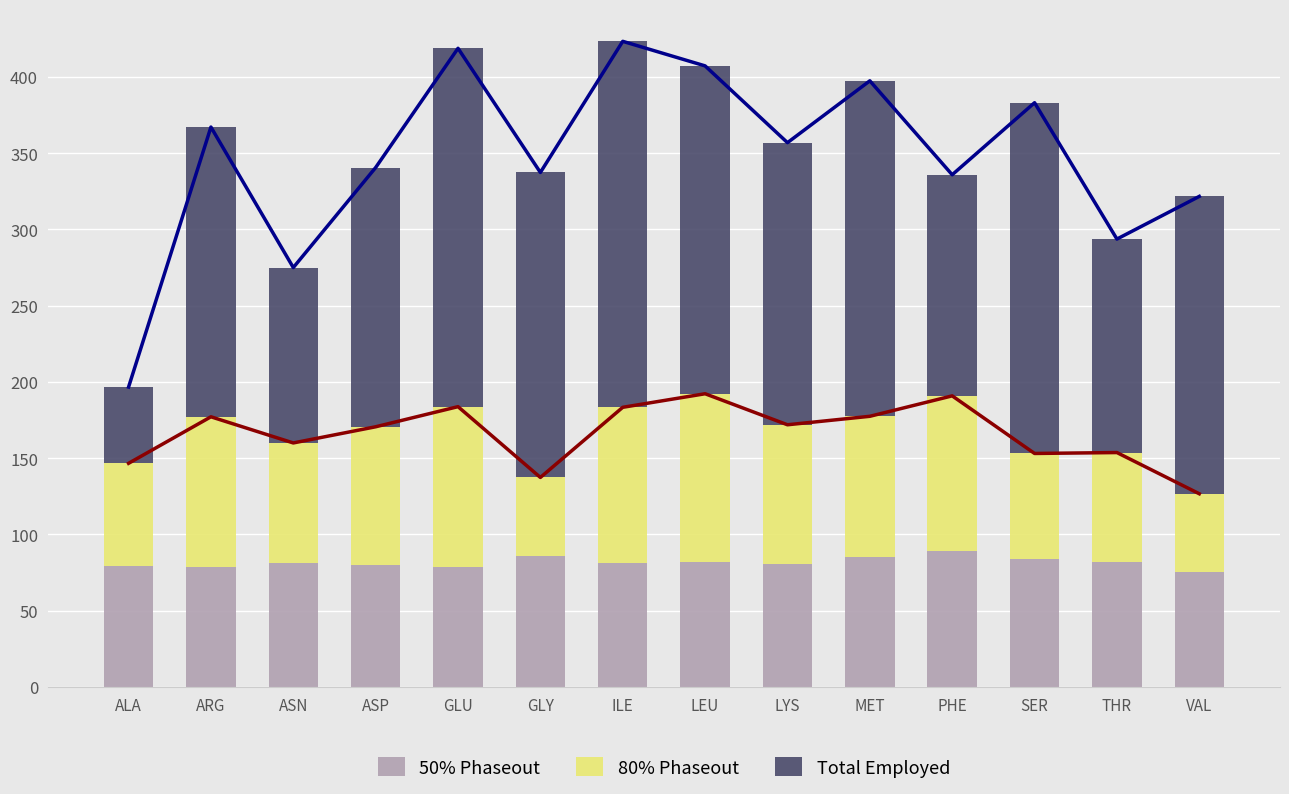

What is the value of the Total Employed bar at the 13th from the left?

140.0